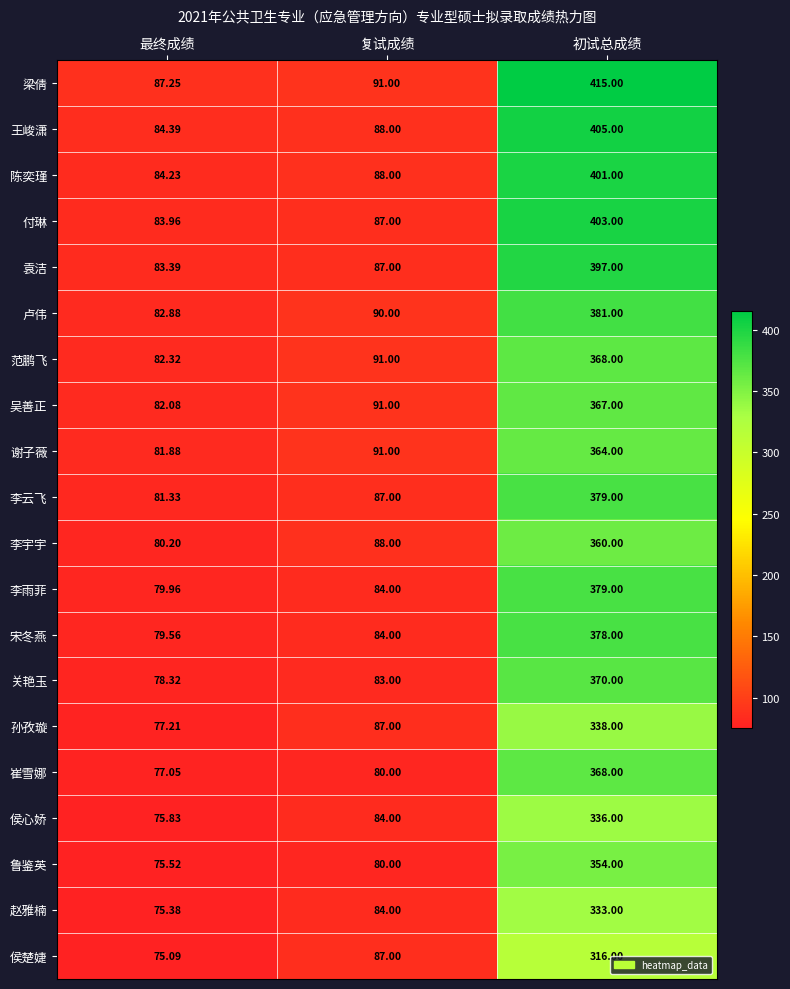

What is the total value across all series at 初试总成绩?

7412.0